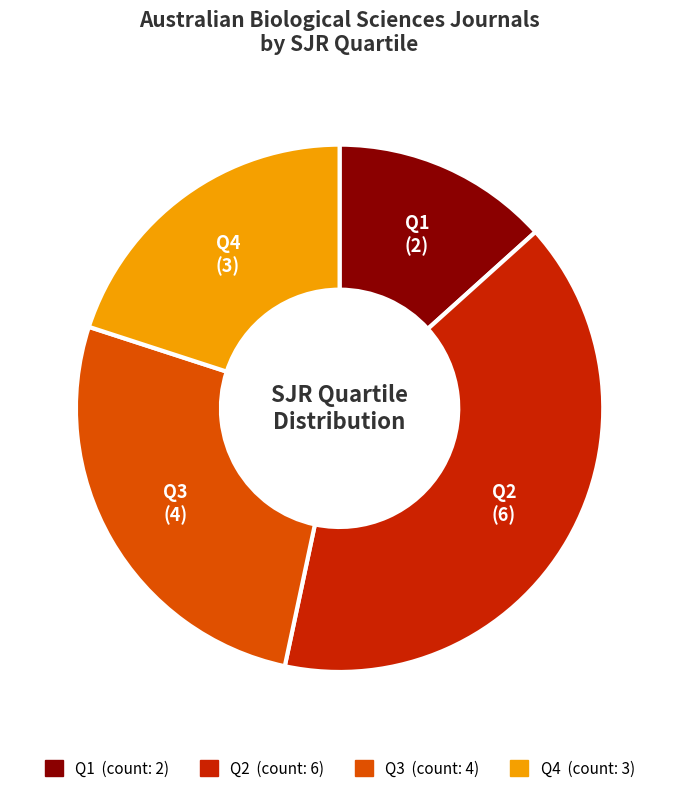

Does Q1 represent more than half of the total?

No